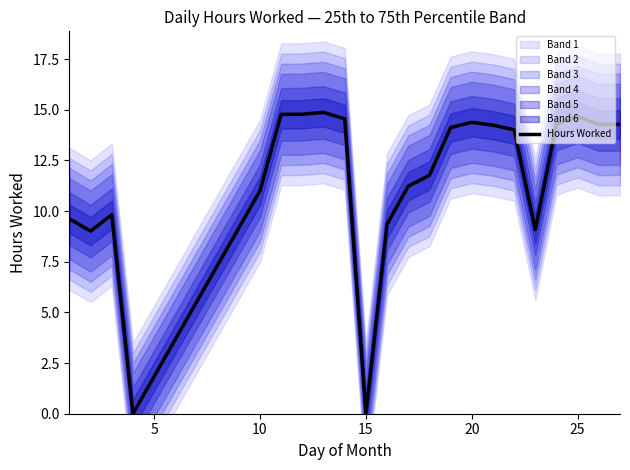

What is the highest value of the Hours Worked series?

14.9